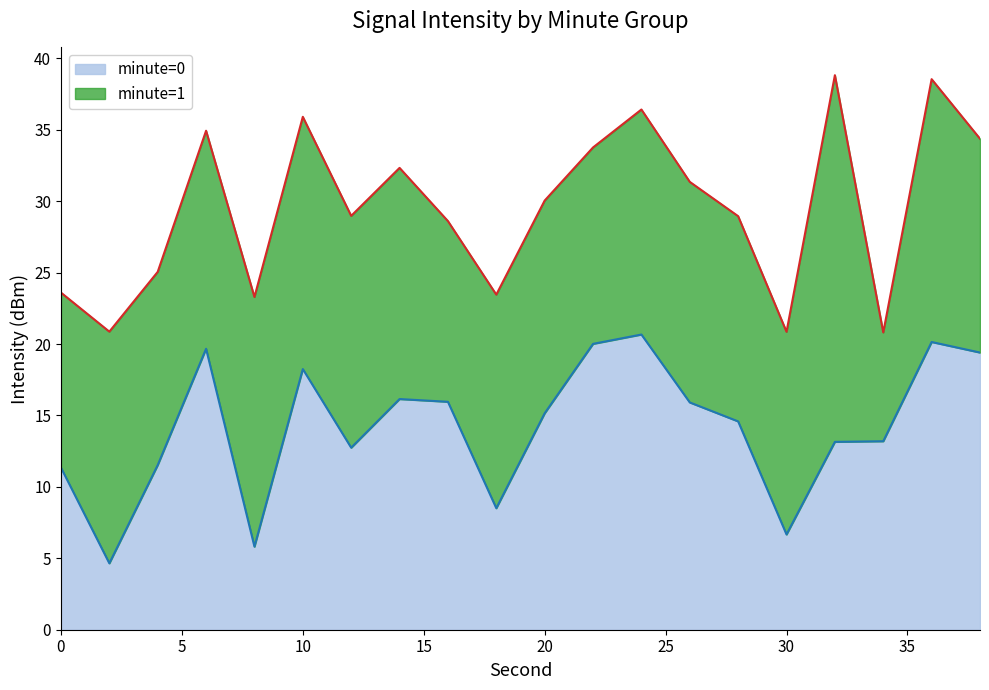

Does the chart have visible grid lines?

No